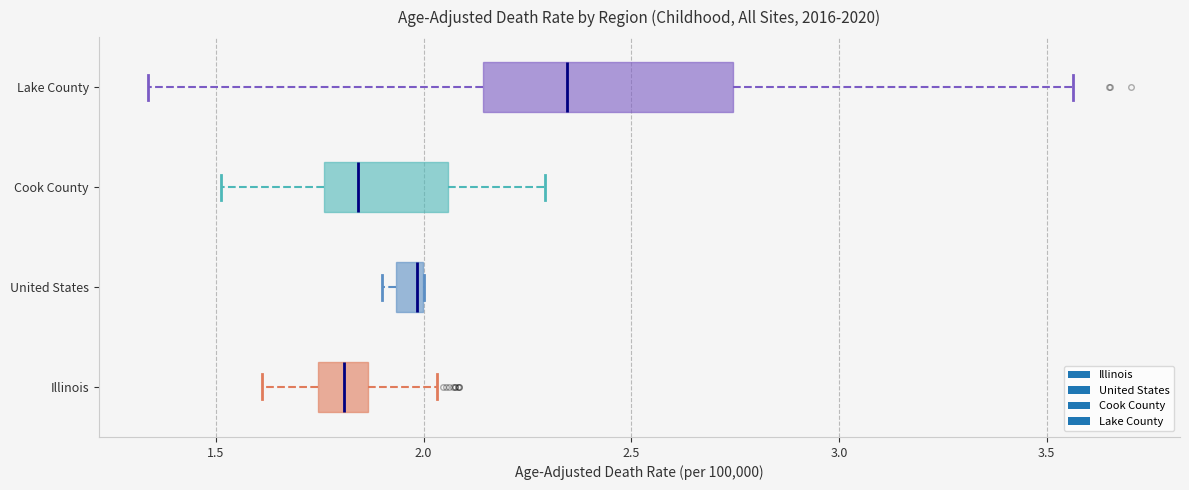

Where is the left edge of the box for Lake County on the x-axis? The values are not printed on the chart, so give them approximately, as read against the axis.

2.15